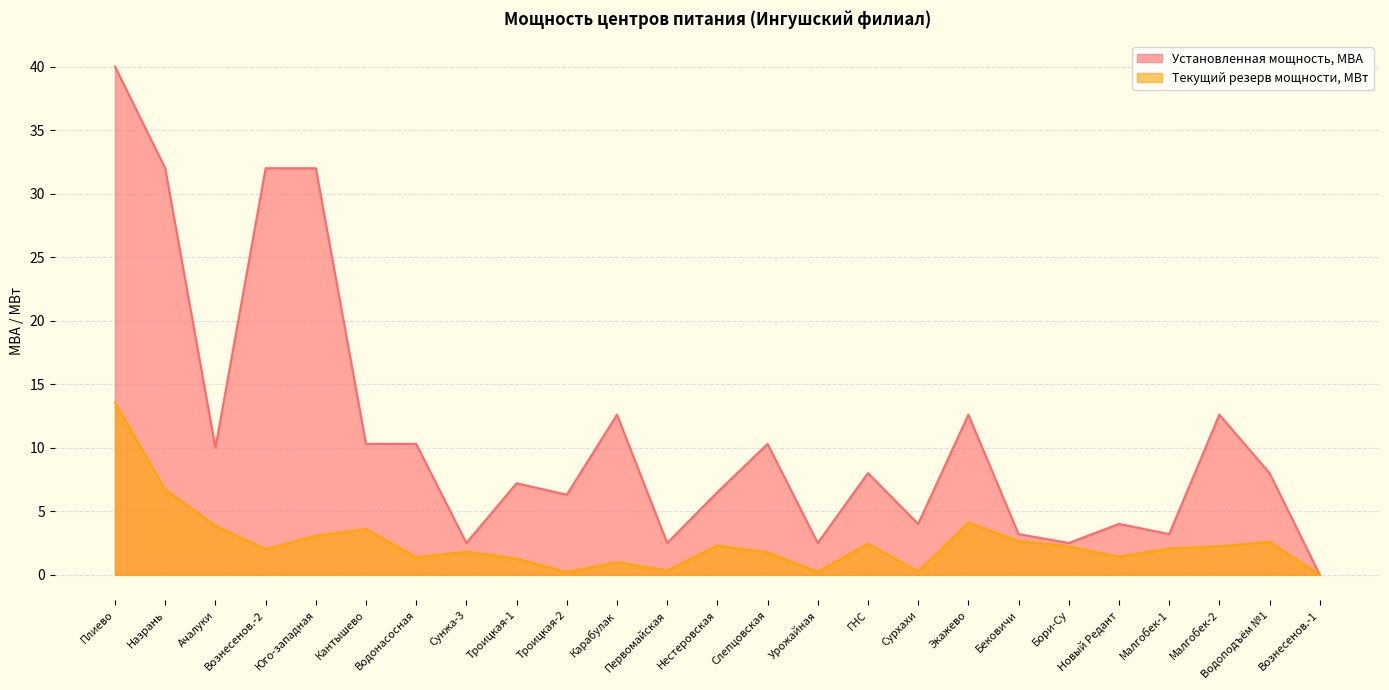

What is the sum of all Текущий резерв мощности, МВт values?

63.0